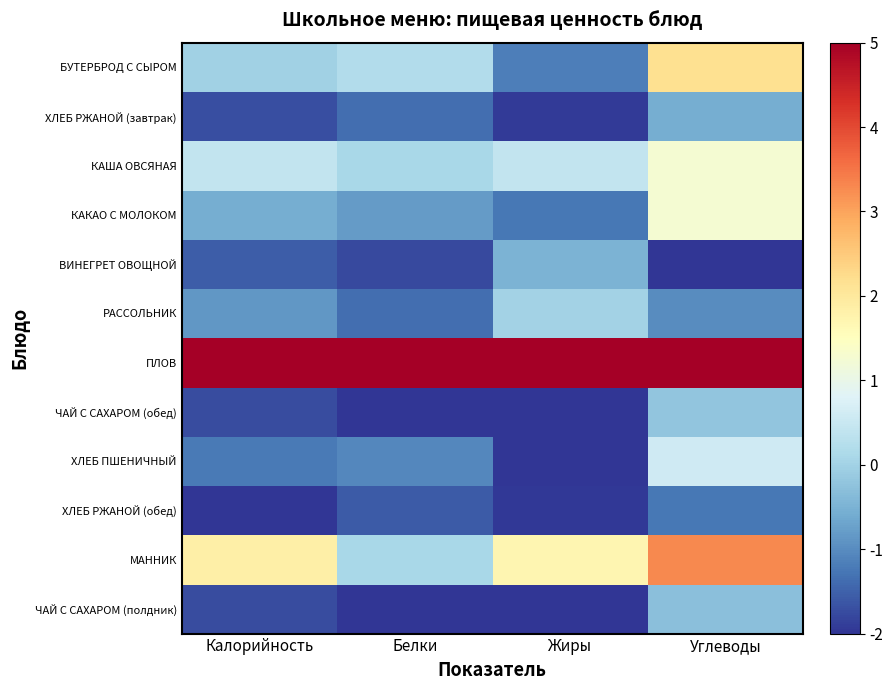

What is the minimum value shown in the chart?

-2.0